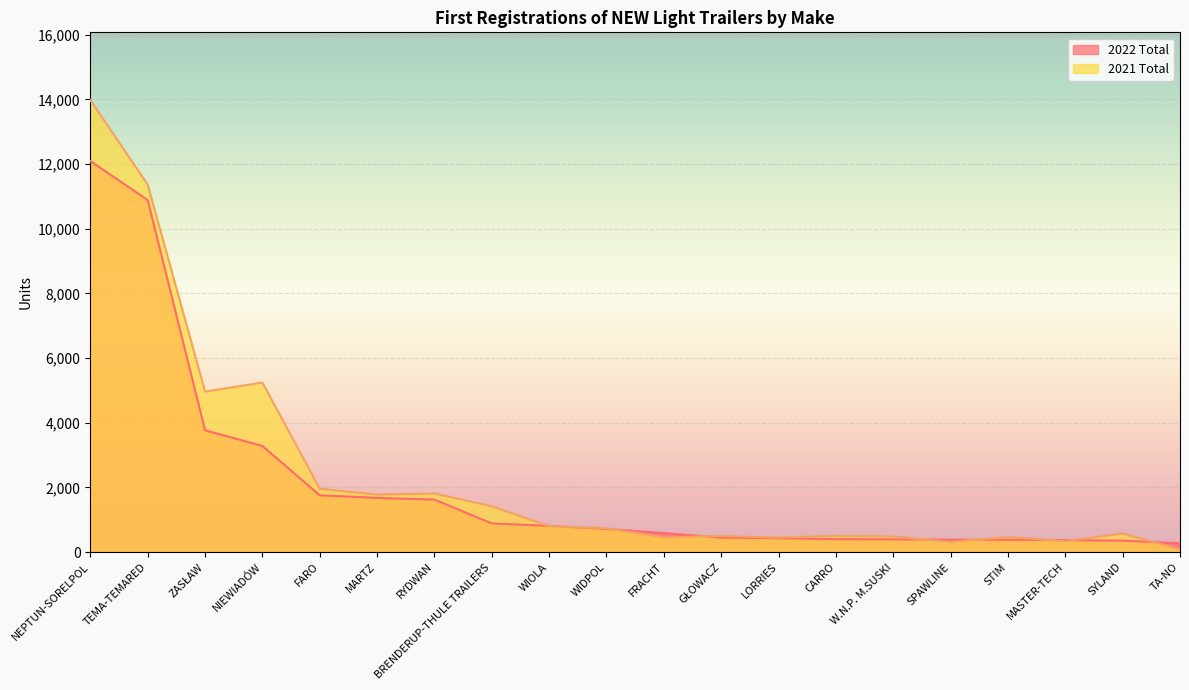

Which category has the lowest value across all series?

TA-NO